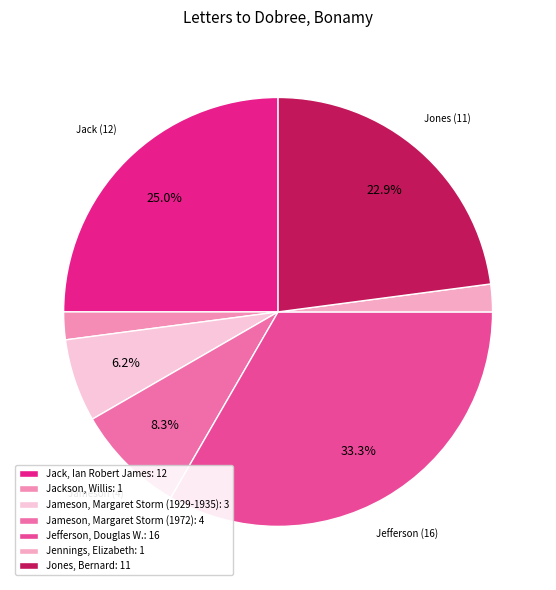

Which slice is the largest?

Jefferson, Douglas W.